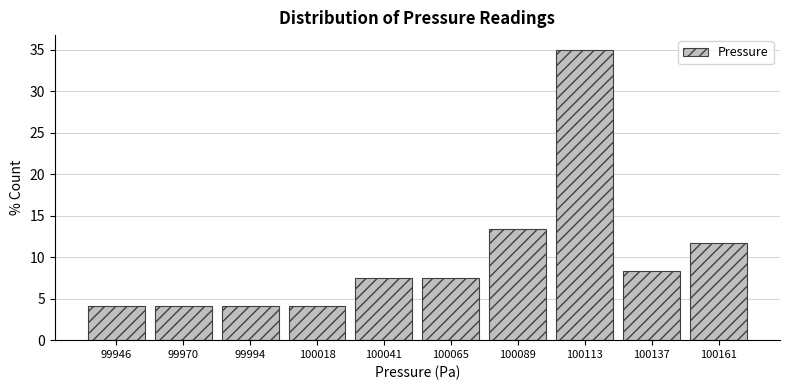

Reading left to right, transcribe all the data shown in this chart.

4.2	4.2	4.2	4.2	7.5	7.5	13.3	35.0	8.3	11.7